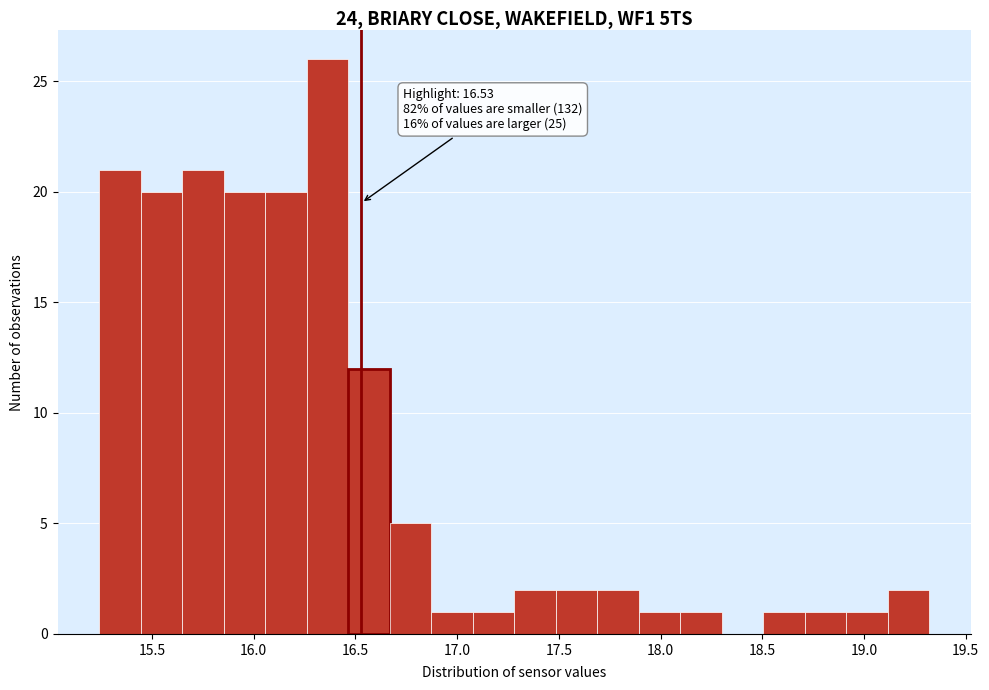

Over which range of the x-axis is the bar tallest?

16.25 to 16.45